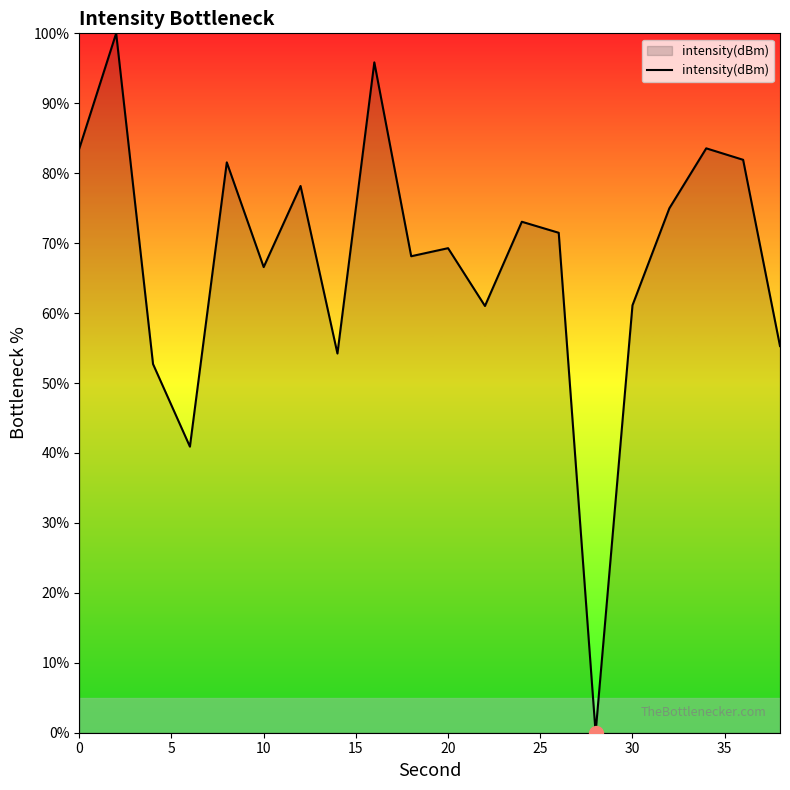

What is the maximum value shown in the chart?

100.0